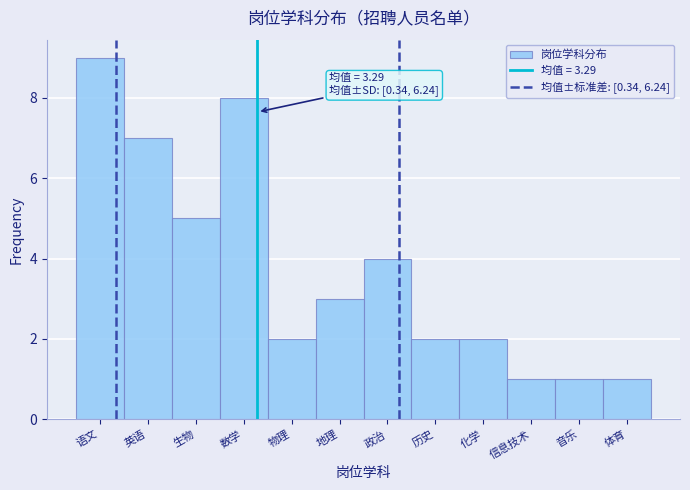

Reading left to right, what are all the values shown in this chart?

语文=9	英语=7	生物=5	数学=8	物理=2	地理=3	政治=4	历史=2	化学=2	信息技术=1	音乐=1	体育=1